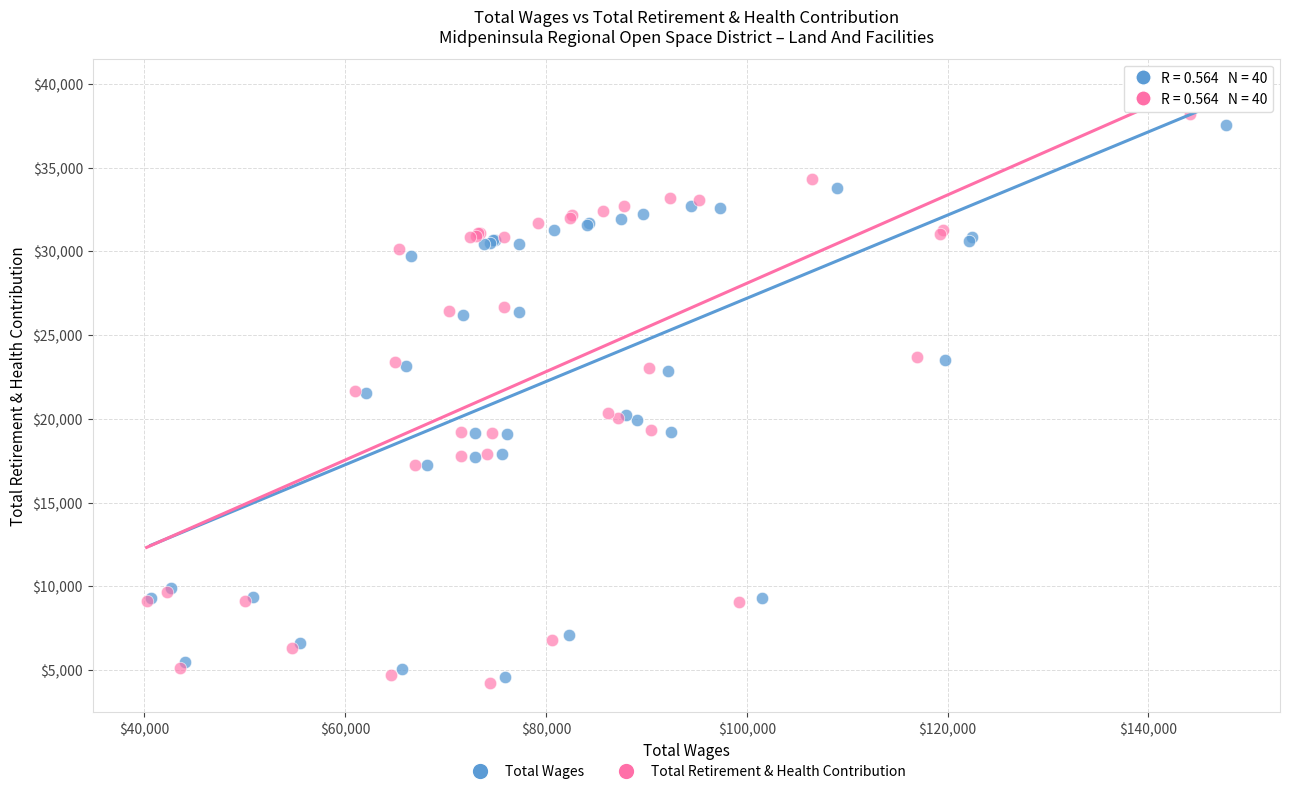

Which series reaches the maximum Y coordinate?

Total Retirement & Health Contribution